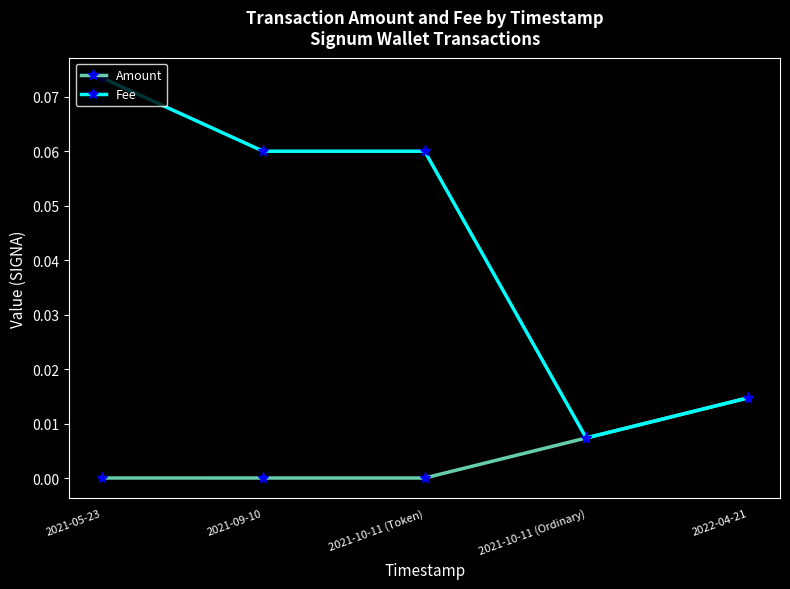

How many Fee values are between 0 and 1?

5